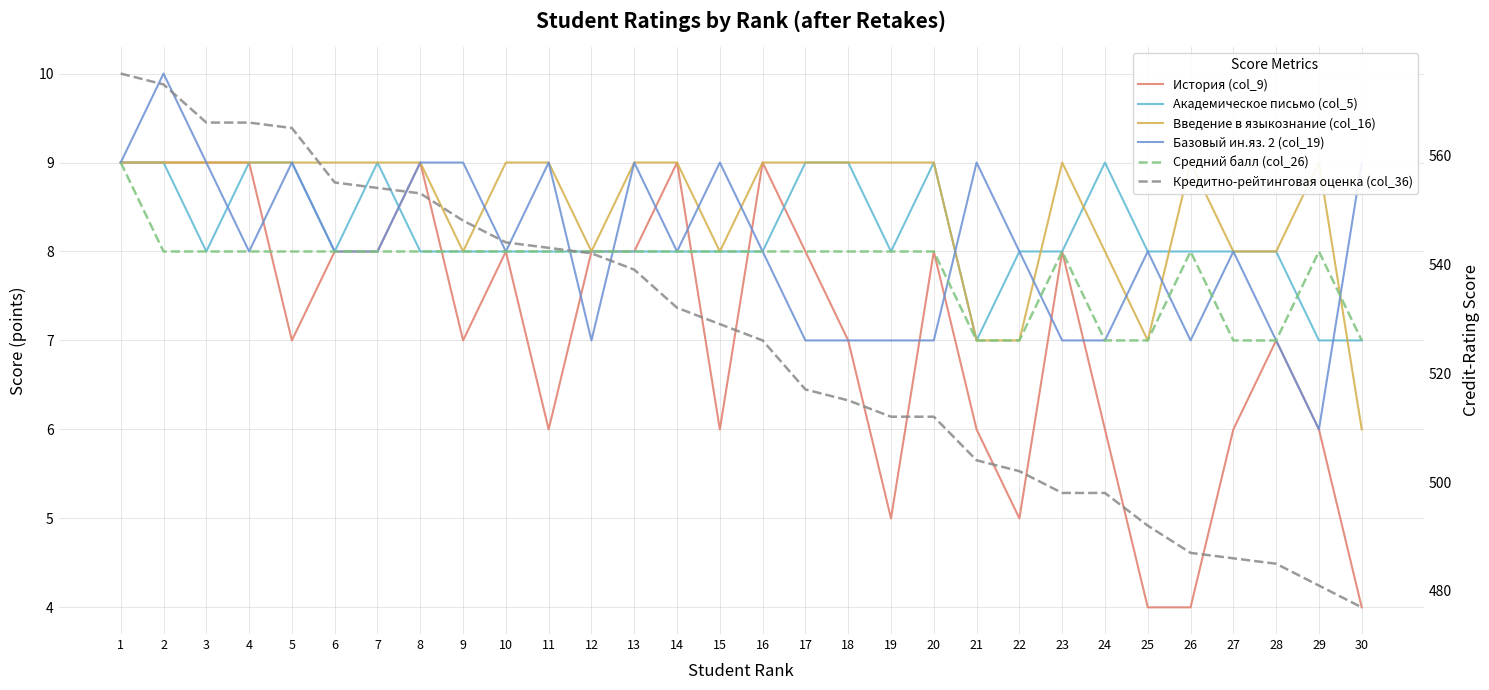

In Средний балл (col_26), how many points are higher than both neighbors (excluding endpoints)?

3